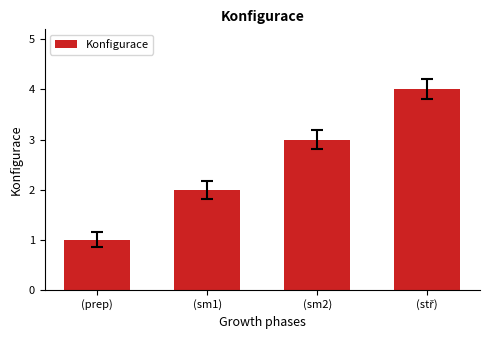

Is it true that the value at (sm1) is 2?

True